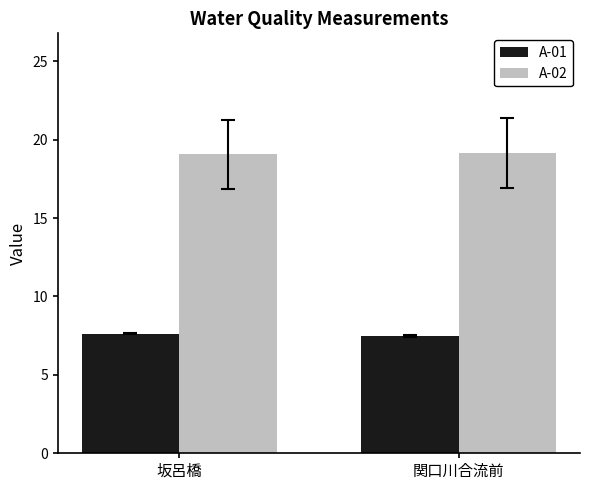

How many groups of bars are there?

2